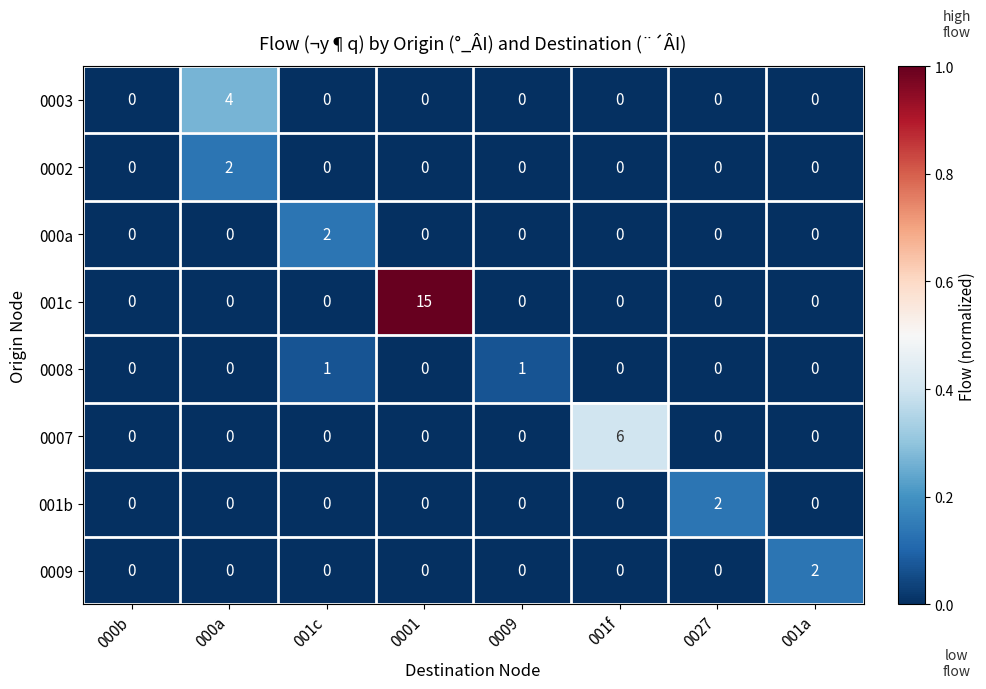

Between 001f and 001a, which series saw the biggest shift?

0007